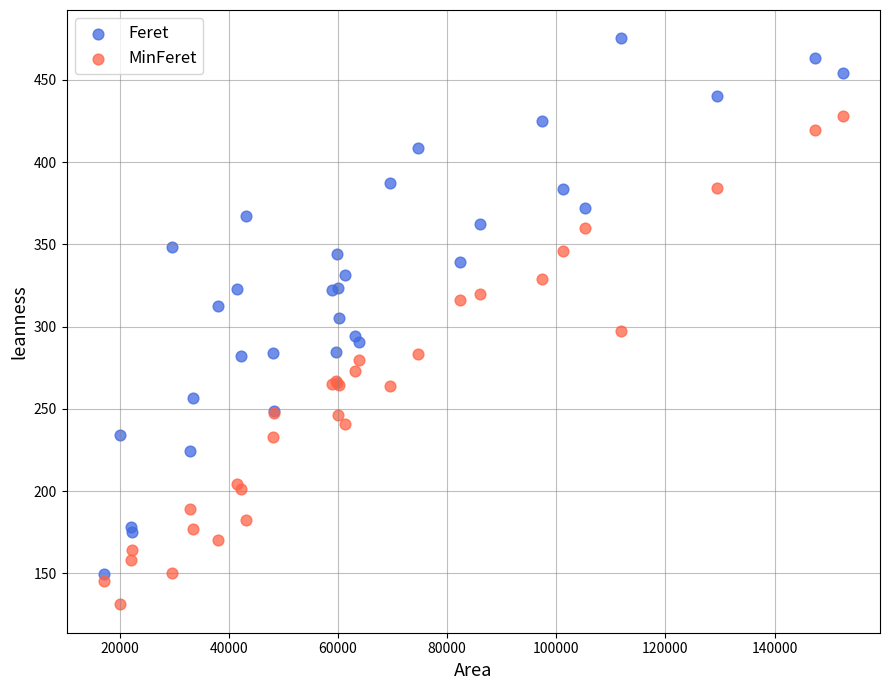

Which series has the widest spread of Y values?

Feret